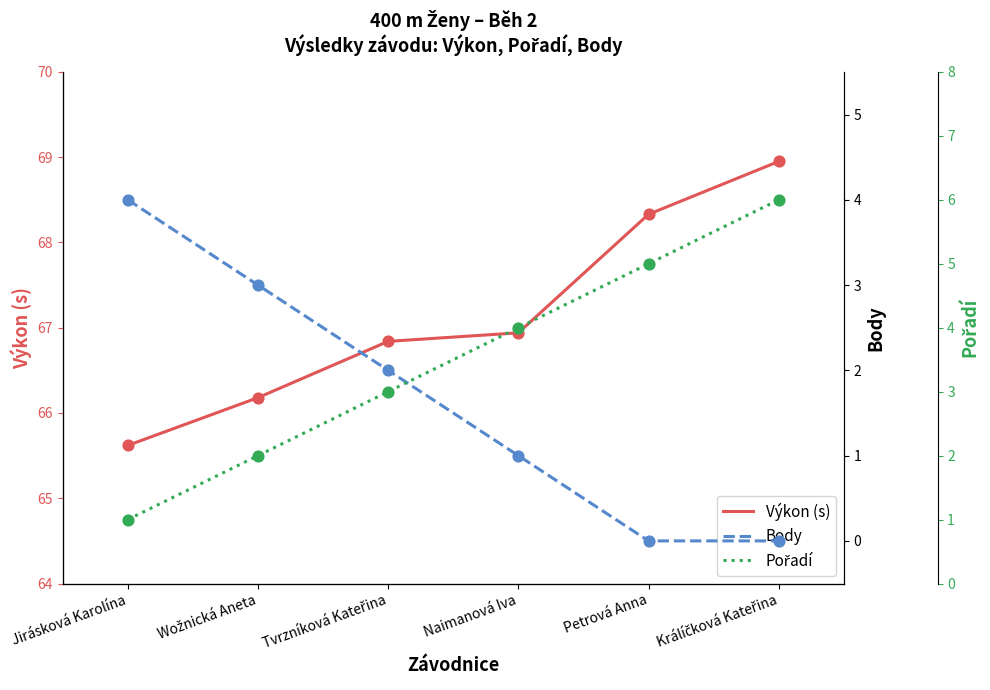

Which series has the largest Y range (max minus min)?

Pořadí